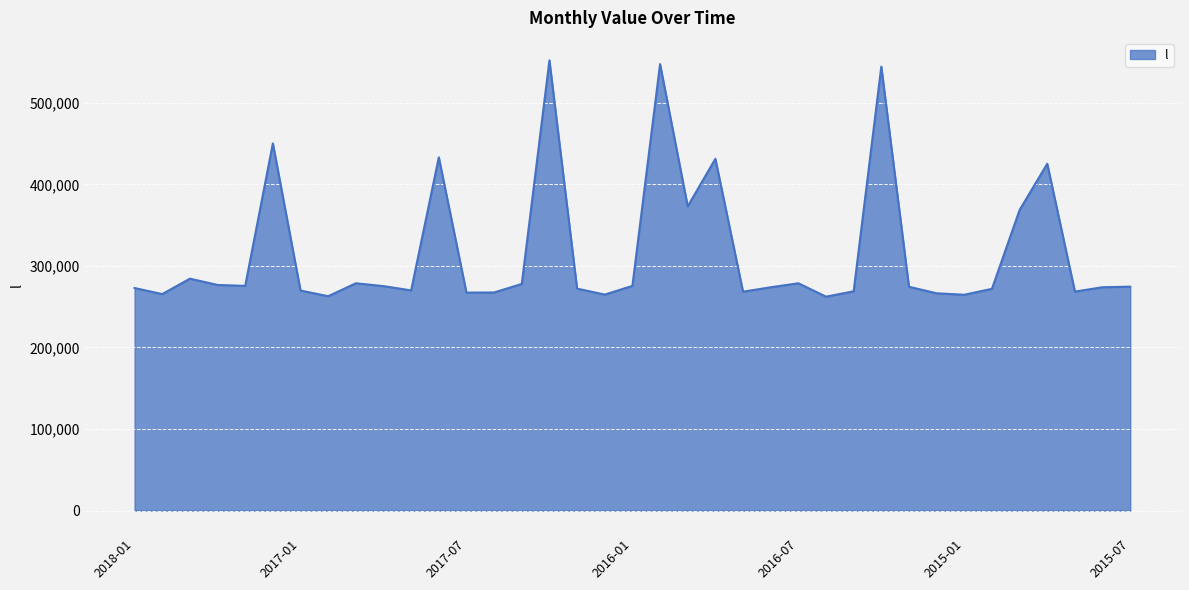

How many interior local valleys (lower than both neighbors) does the data have?

11